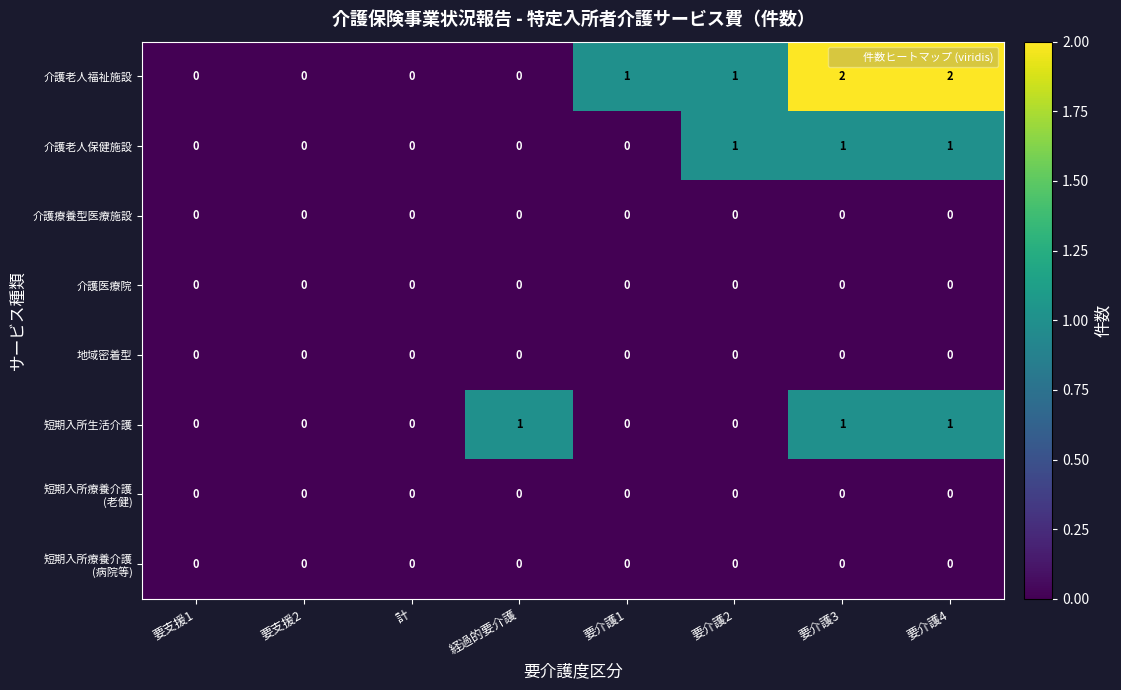

Count the number of data series in this chart.

8